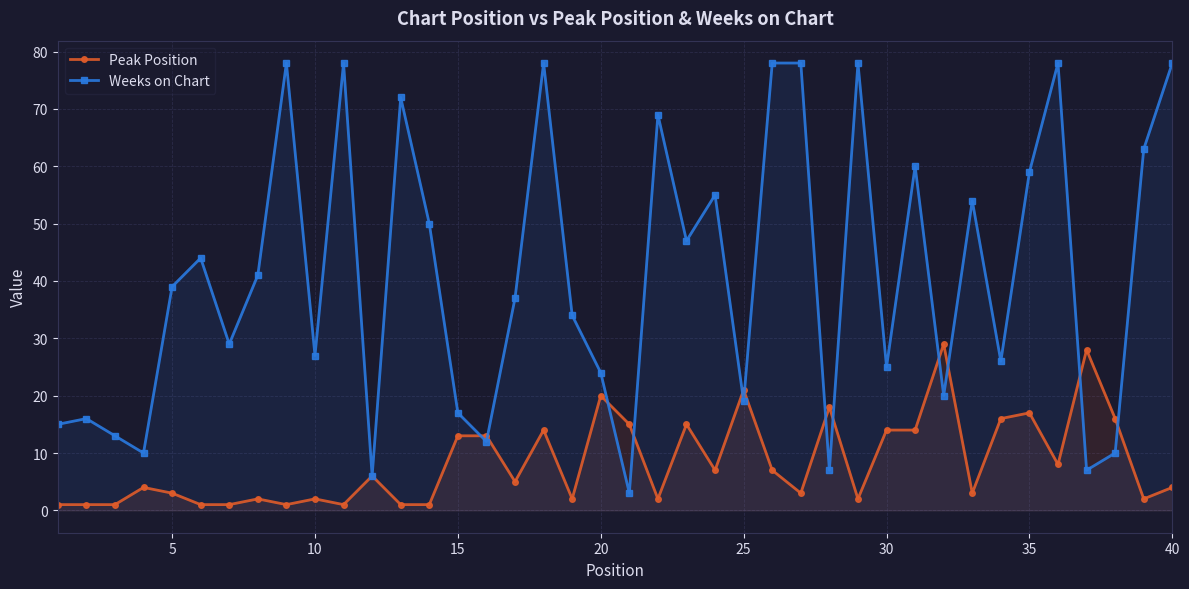

How many lines are shown in the chart?

2